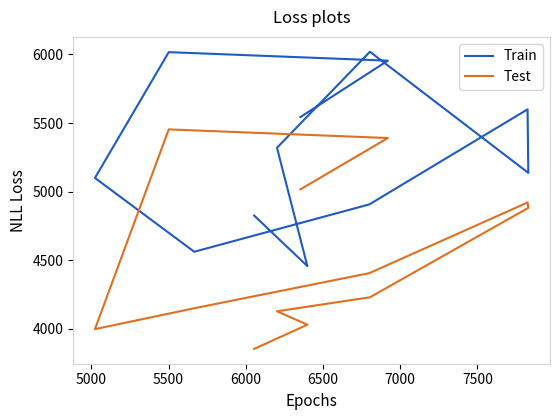

True or false: Test and Train cross at least once.

False